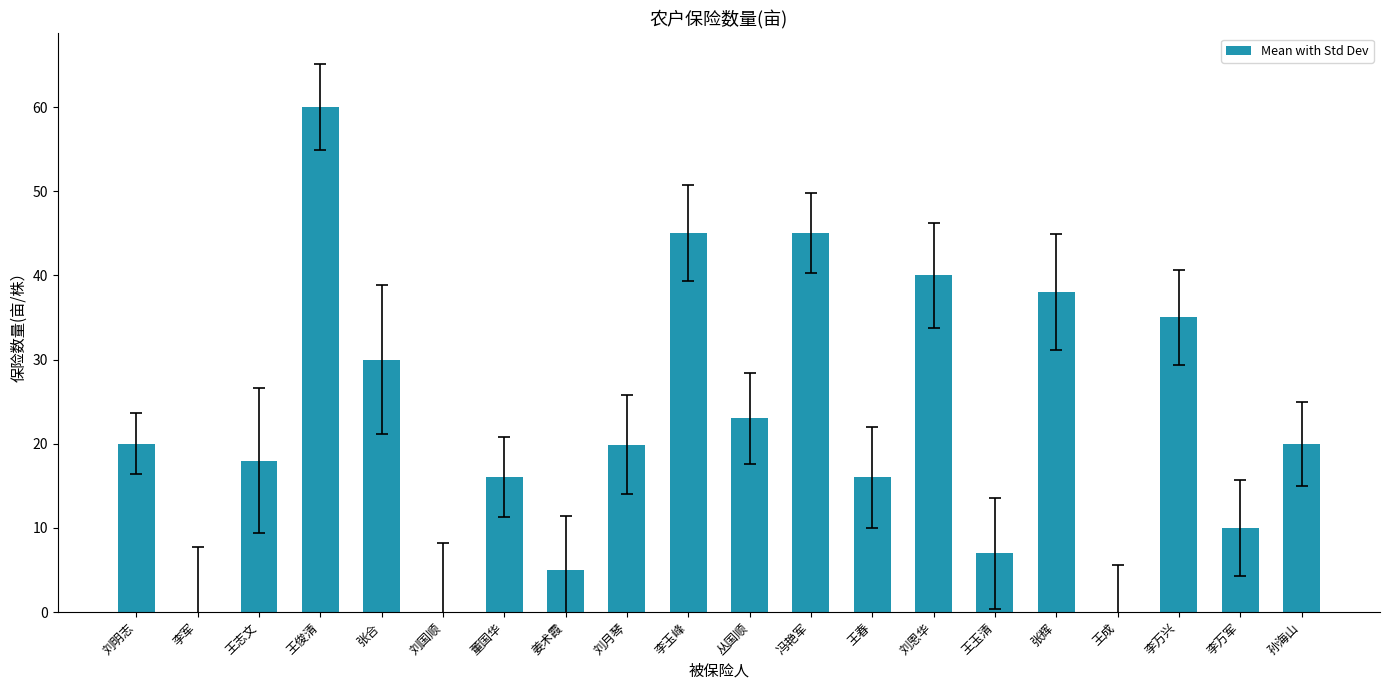

Are the bars horizontal?

No